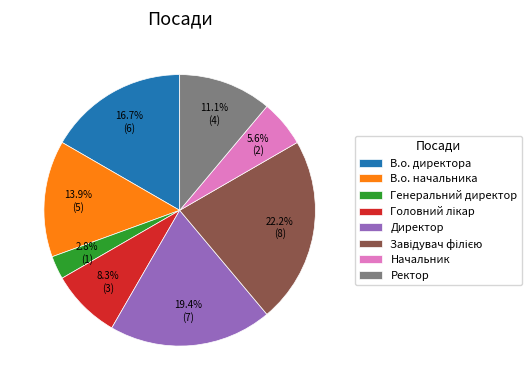

Do В.о. директора and В.о. начальника together represent more than half of the pie?

No